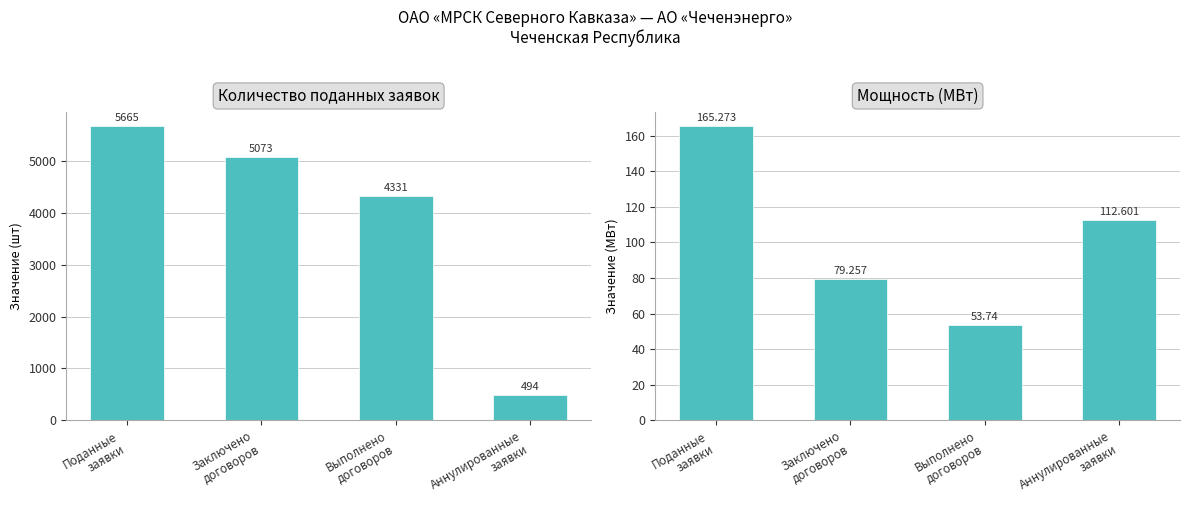

Reading left to right, transcribe all the data shown in this chart.

Поданные заявки (шт): Поданные
заявки=5665.0	Заключено
договоров=5073.0	Выполнено
договоров=4331.0	Аннулированные
заявки=494.0
Поданные заявки (МВт): Поданные
заявки=165.3	Заключено
договоров=79.3	Выполнено
договоров=53.7	Аннулированные
заявки=112.6